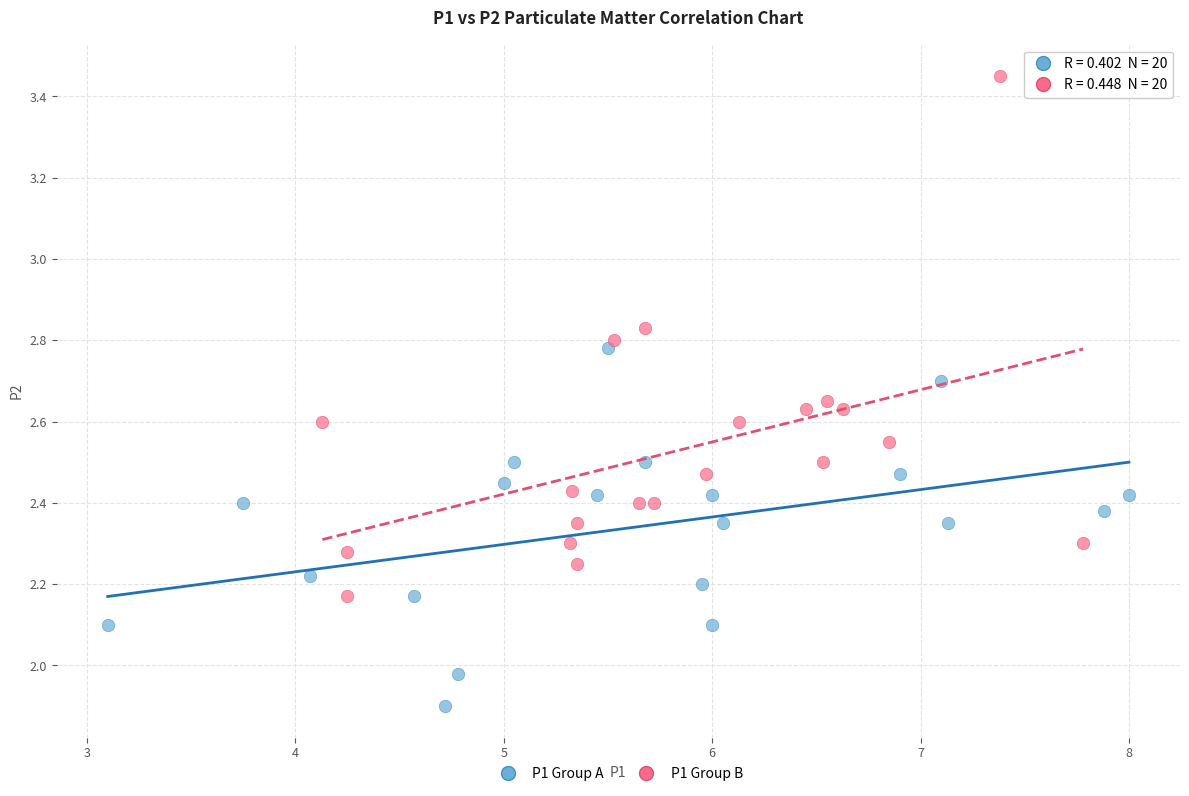

Which series contains the highest Y value?

P1 Group B